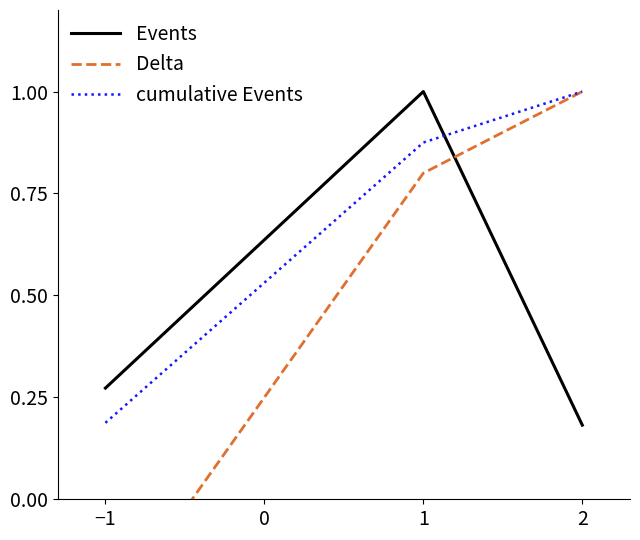

What is the value of the Events point at the 2nd from the left?

1.0